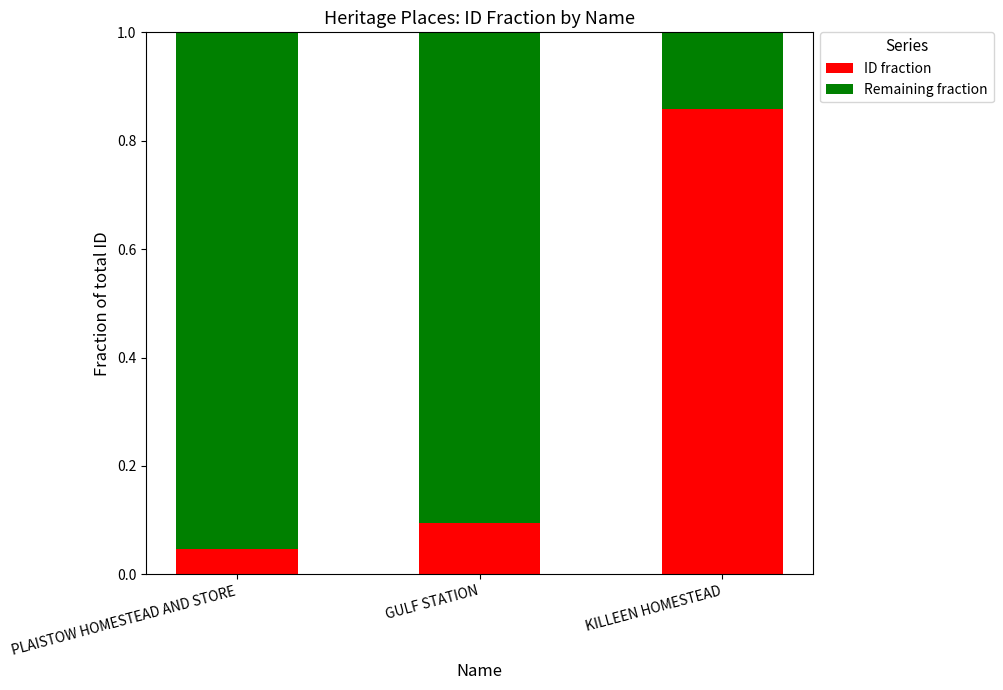

At which label does ID fraction reach its peak?

KILLEEN HOMESTEAD